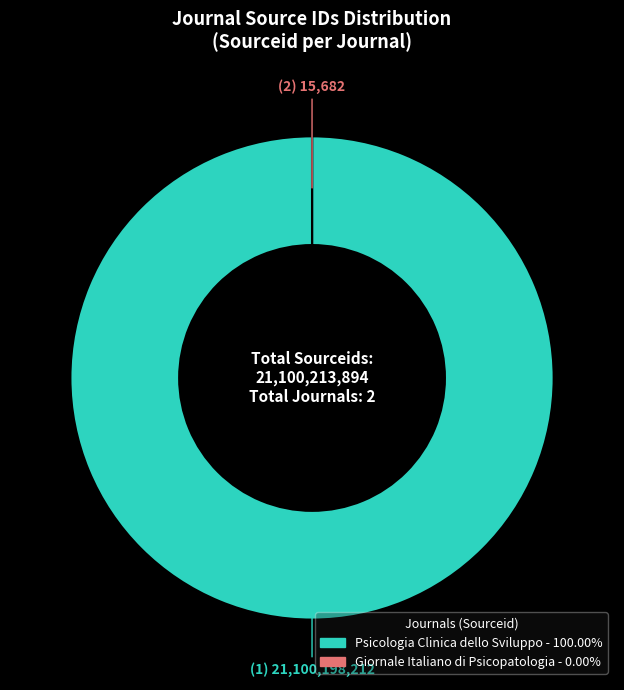

Is there any slice that represents more than half of the pie?

Yes